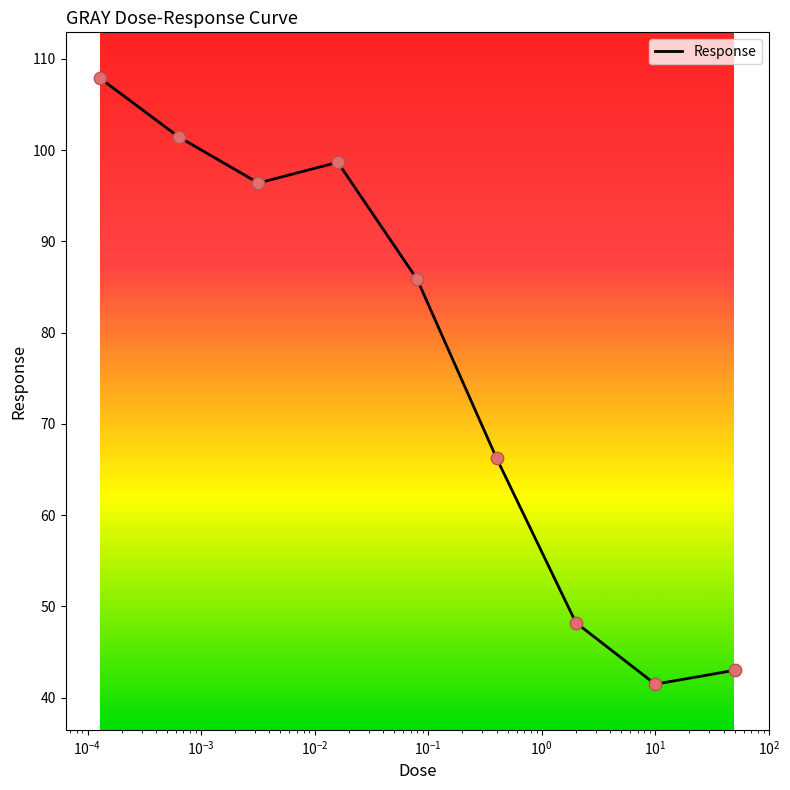

What is the maximum value shown in the chart?

107.9